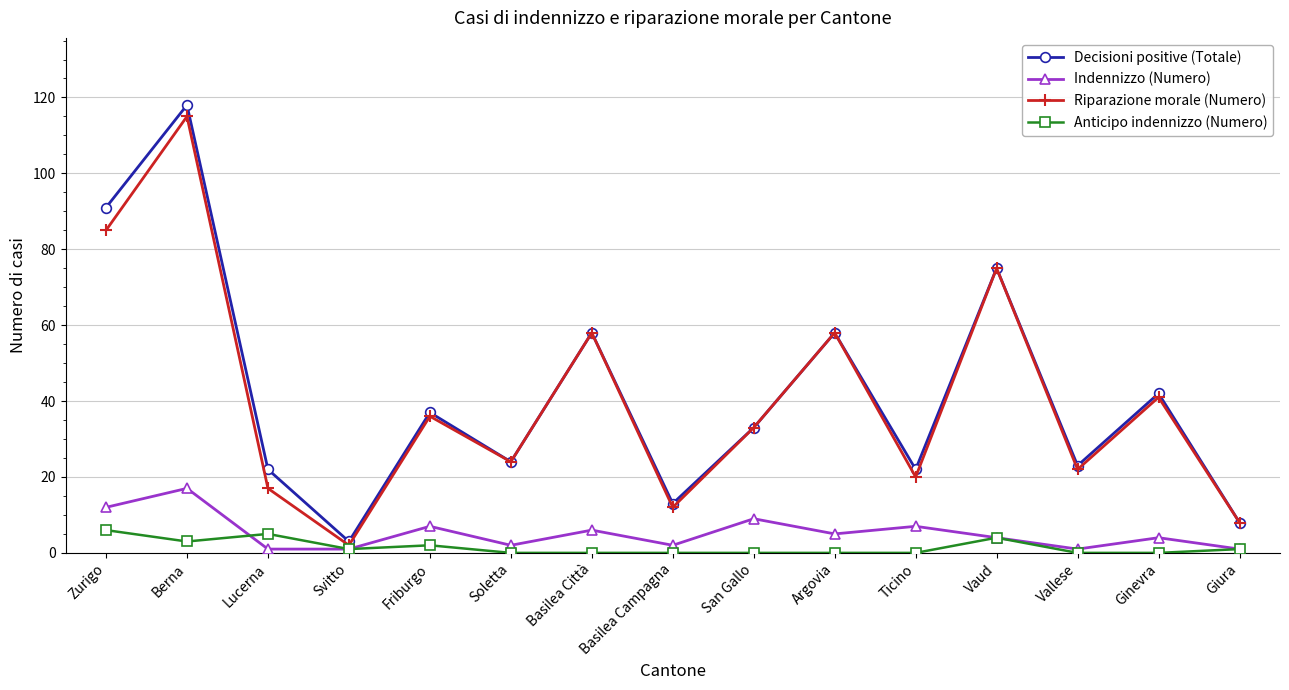

What is the difference between the maximum and minimum values in the Indennizzo (Numero) series?

16